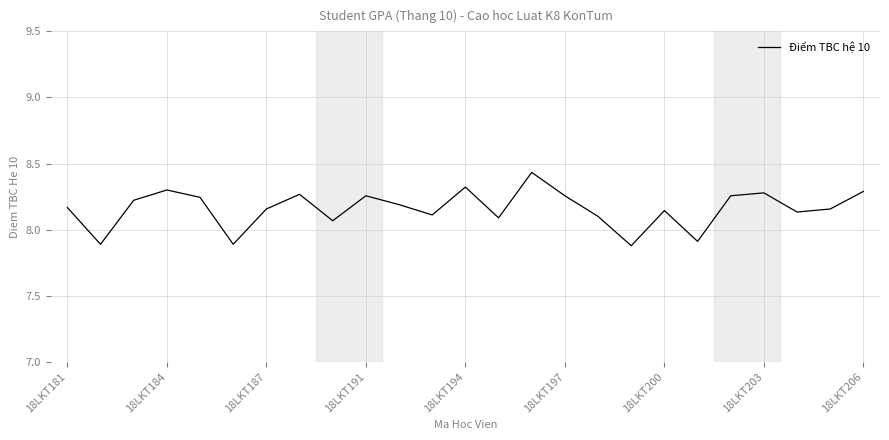

Does the chart display data point markers on the line(s)?

No